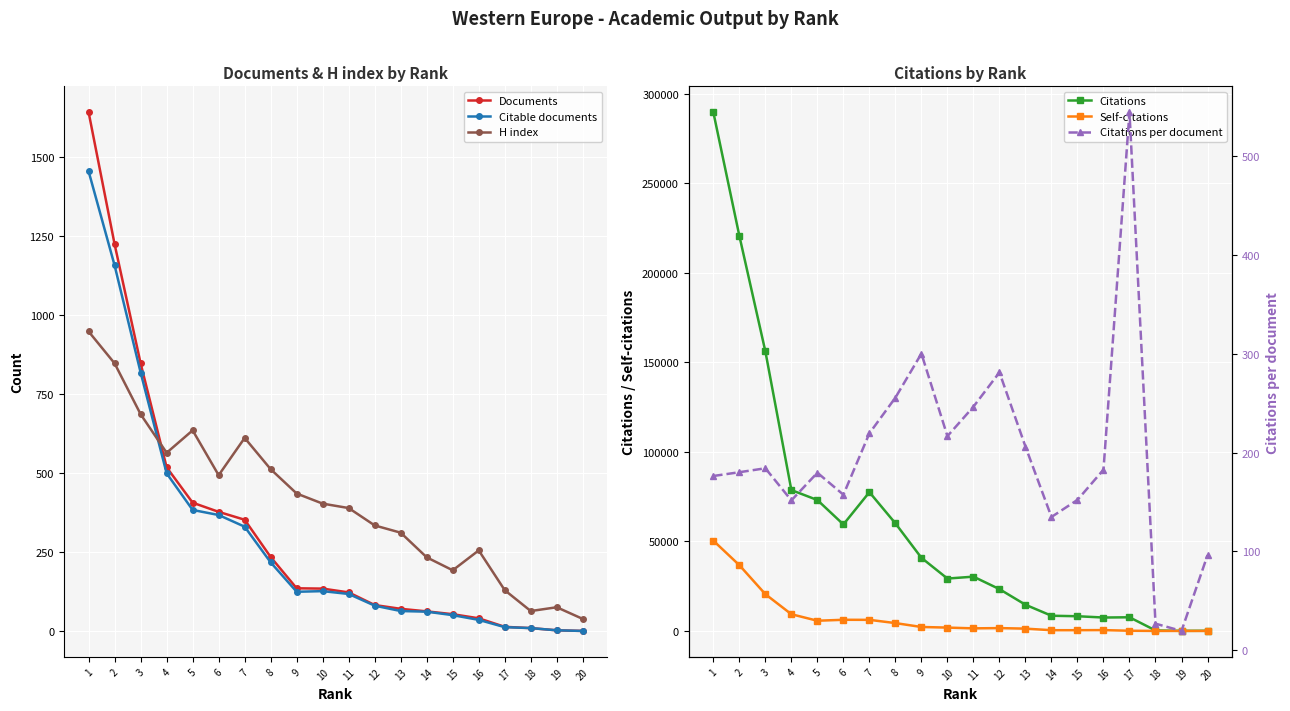

True or false: Documents and Citations intersect in this chart.

False